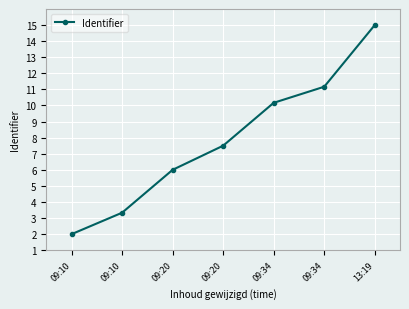

Is it true that the value at 09:34 is 11.2?

True